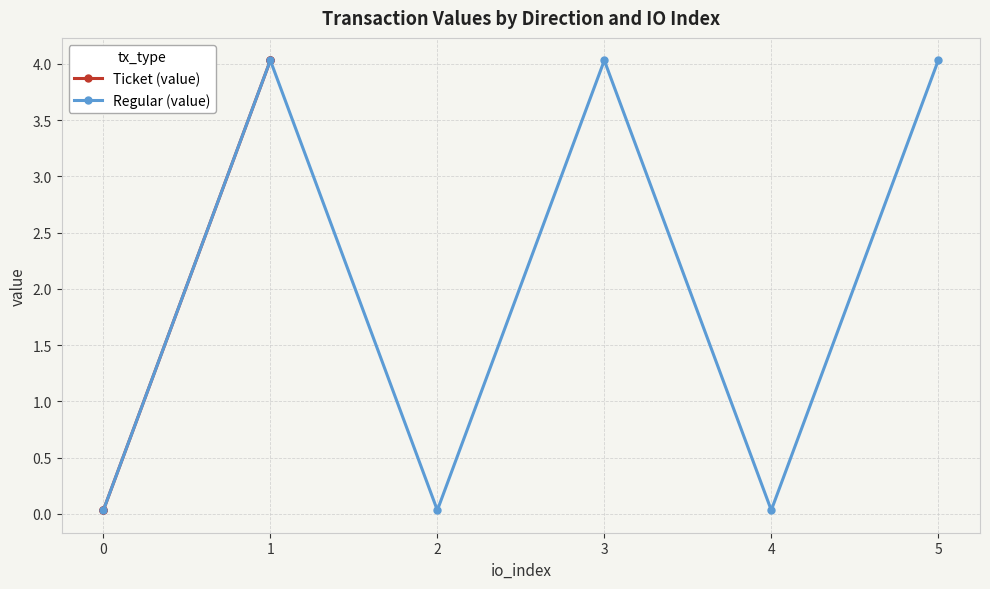

How many values in the Regular (value) series are below 4?

3